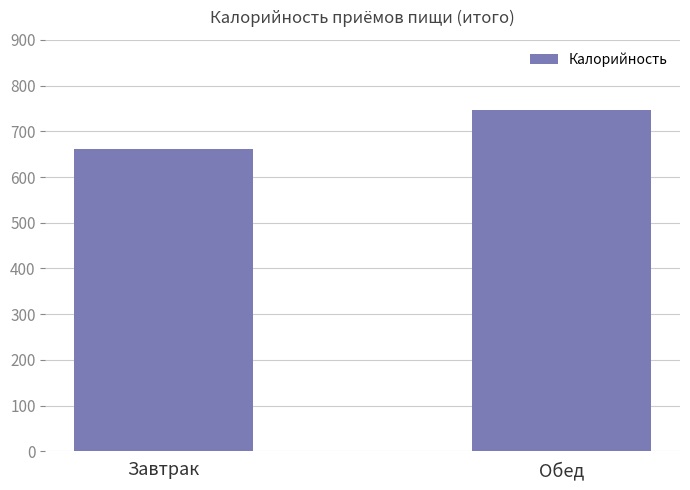

How many values are below 745?

1